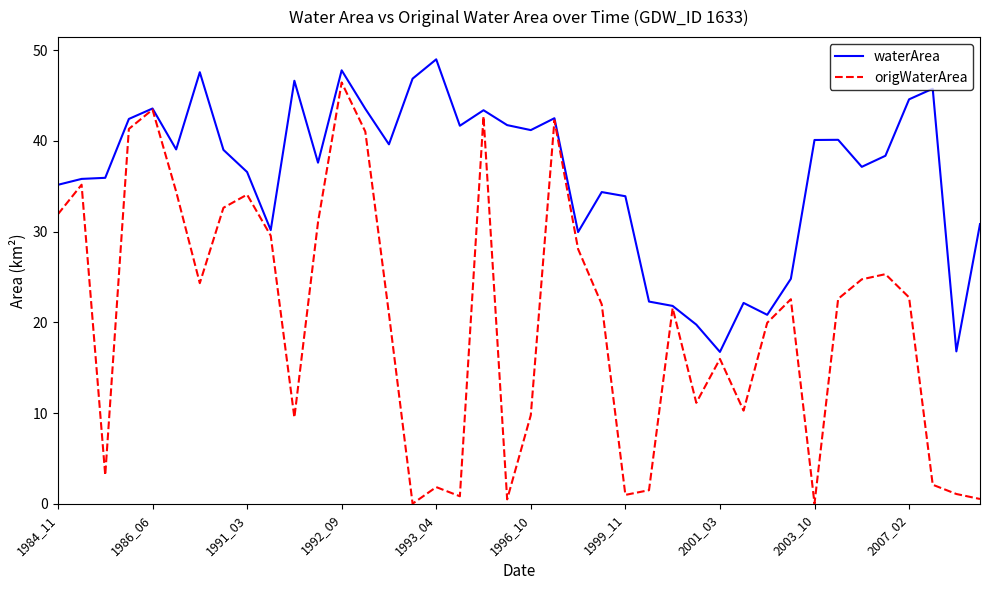

What are all the series names shown in the legend?

waterArea, origWaterArea